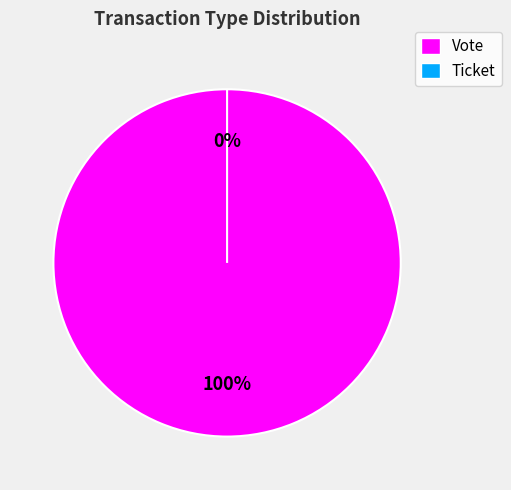

To the nearest percent, what is the difference between the Vote and Ticket slice percentages?

100%